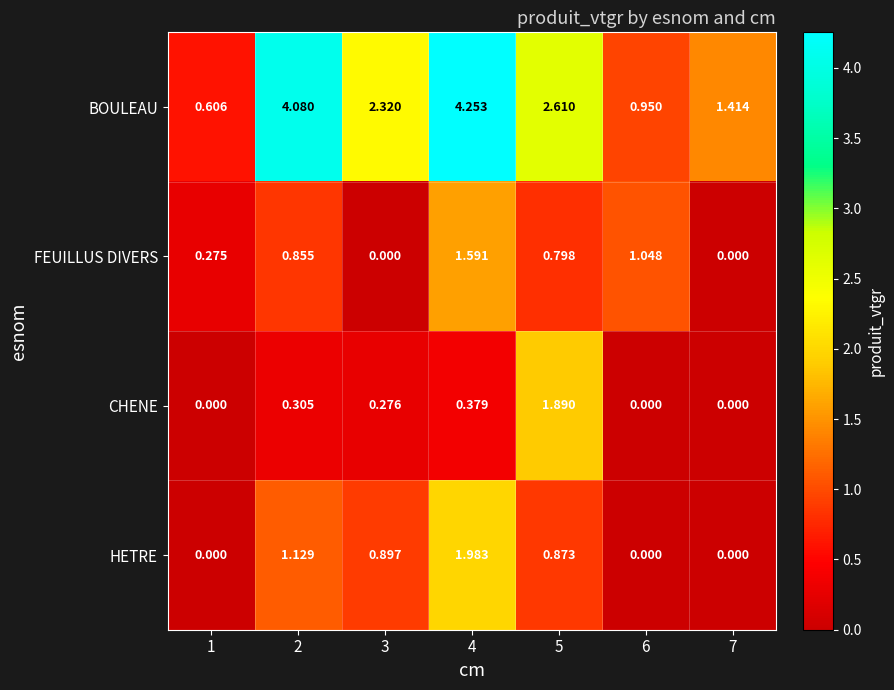

At how many categories does at least one series exceed 3?

2